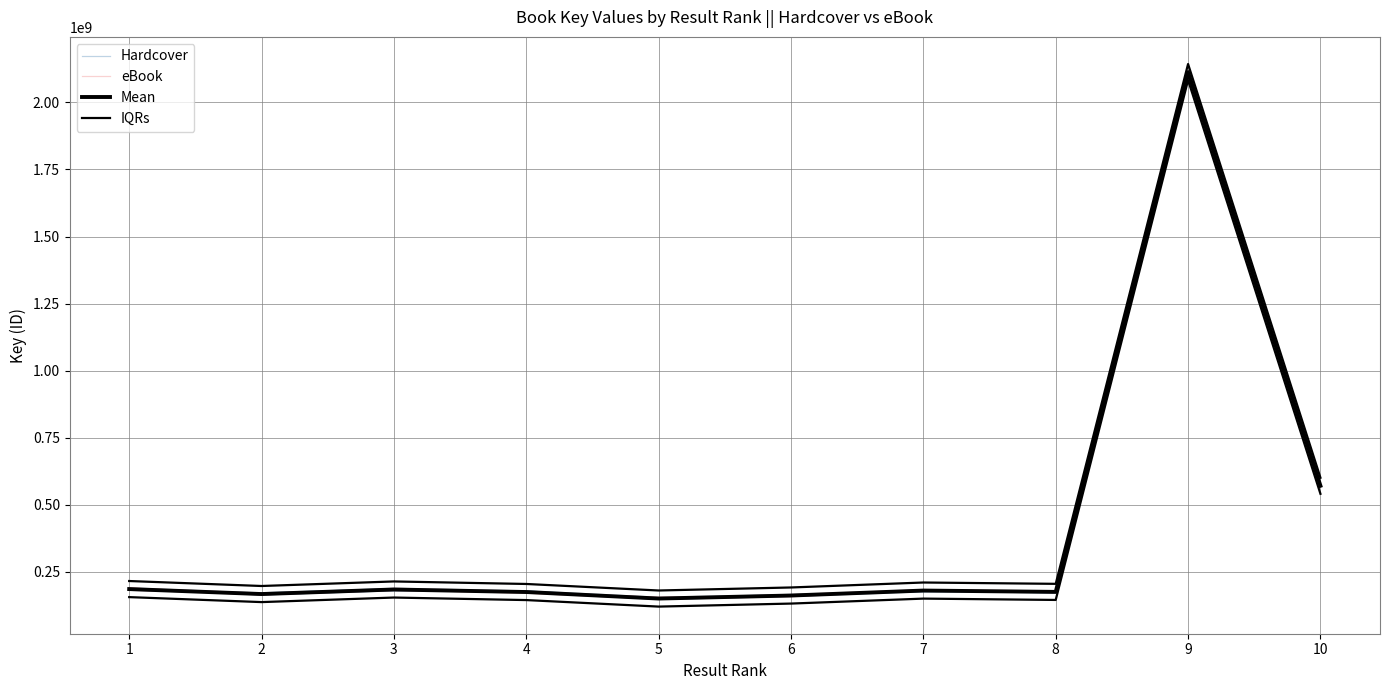

Which series has the largest total across all categories?

IQRs